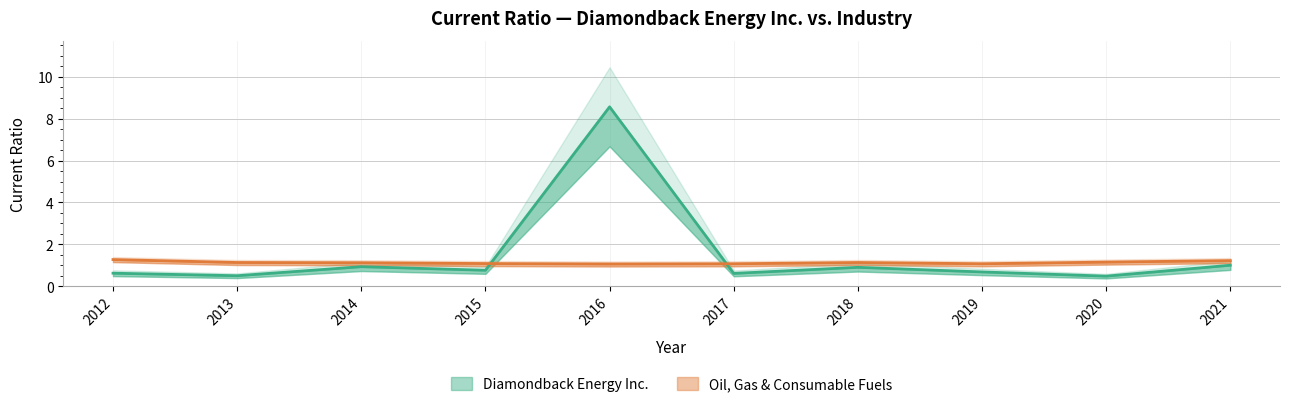

What is the sum of all Diamondback Energy Inc. values?

15.1